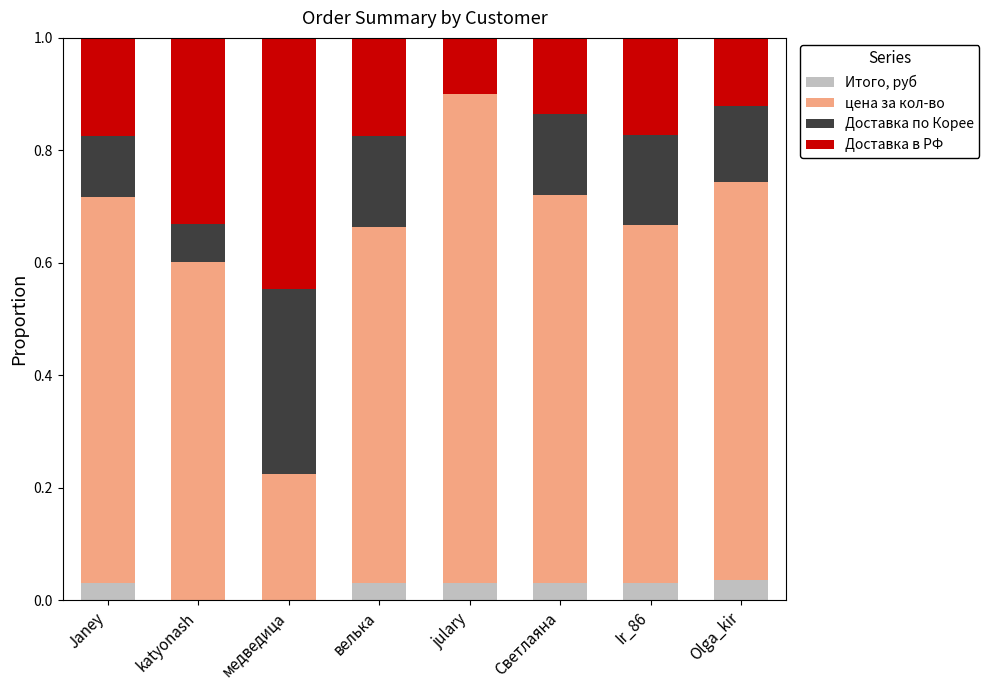

What is the total value across all series at julary?

1.0